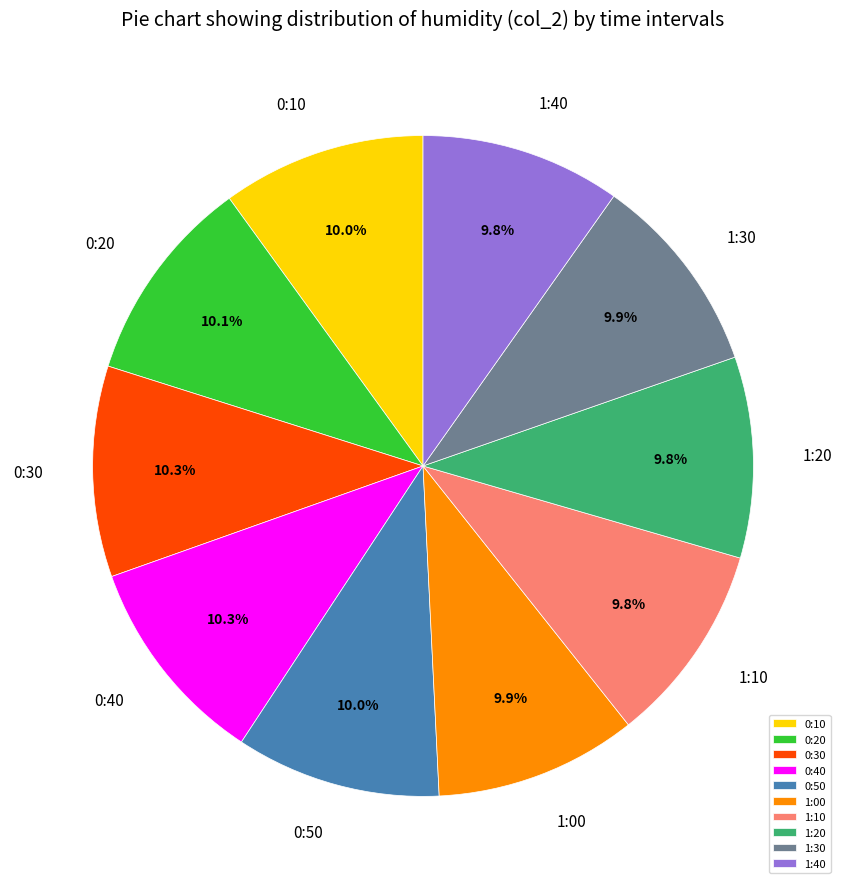

Is it true that 0:40 is 18% of the pie?

False